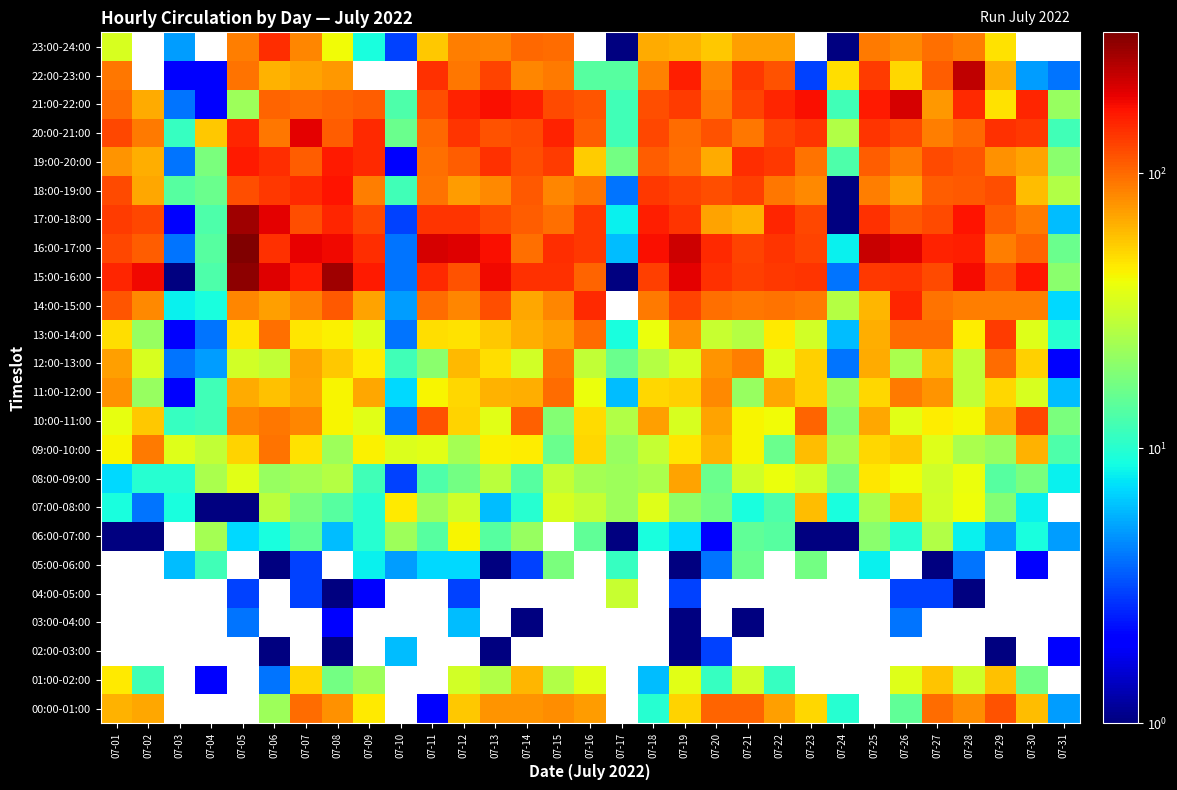

At how many categories does at least one series exceed 160?

17